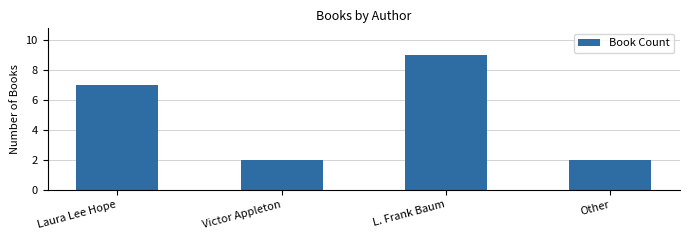

What is the change in value from Laura Lee Hope to Victor Appleton?

-5